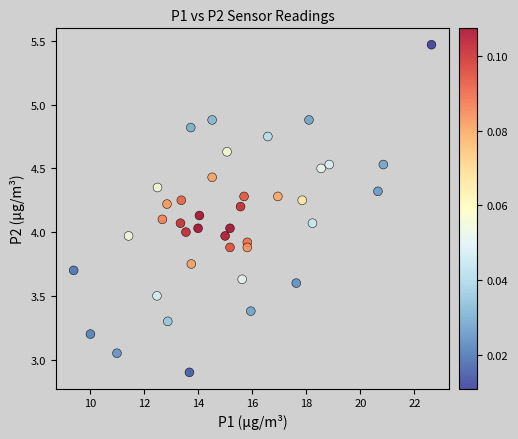

What is the range of Y values (max minus min)?

2.6